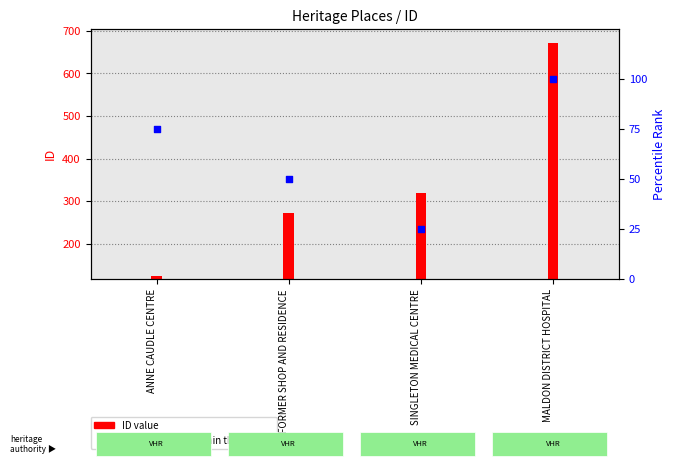

Which series has the largest total across all categories?

ID value